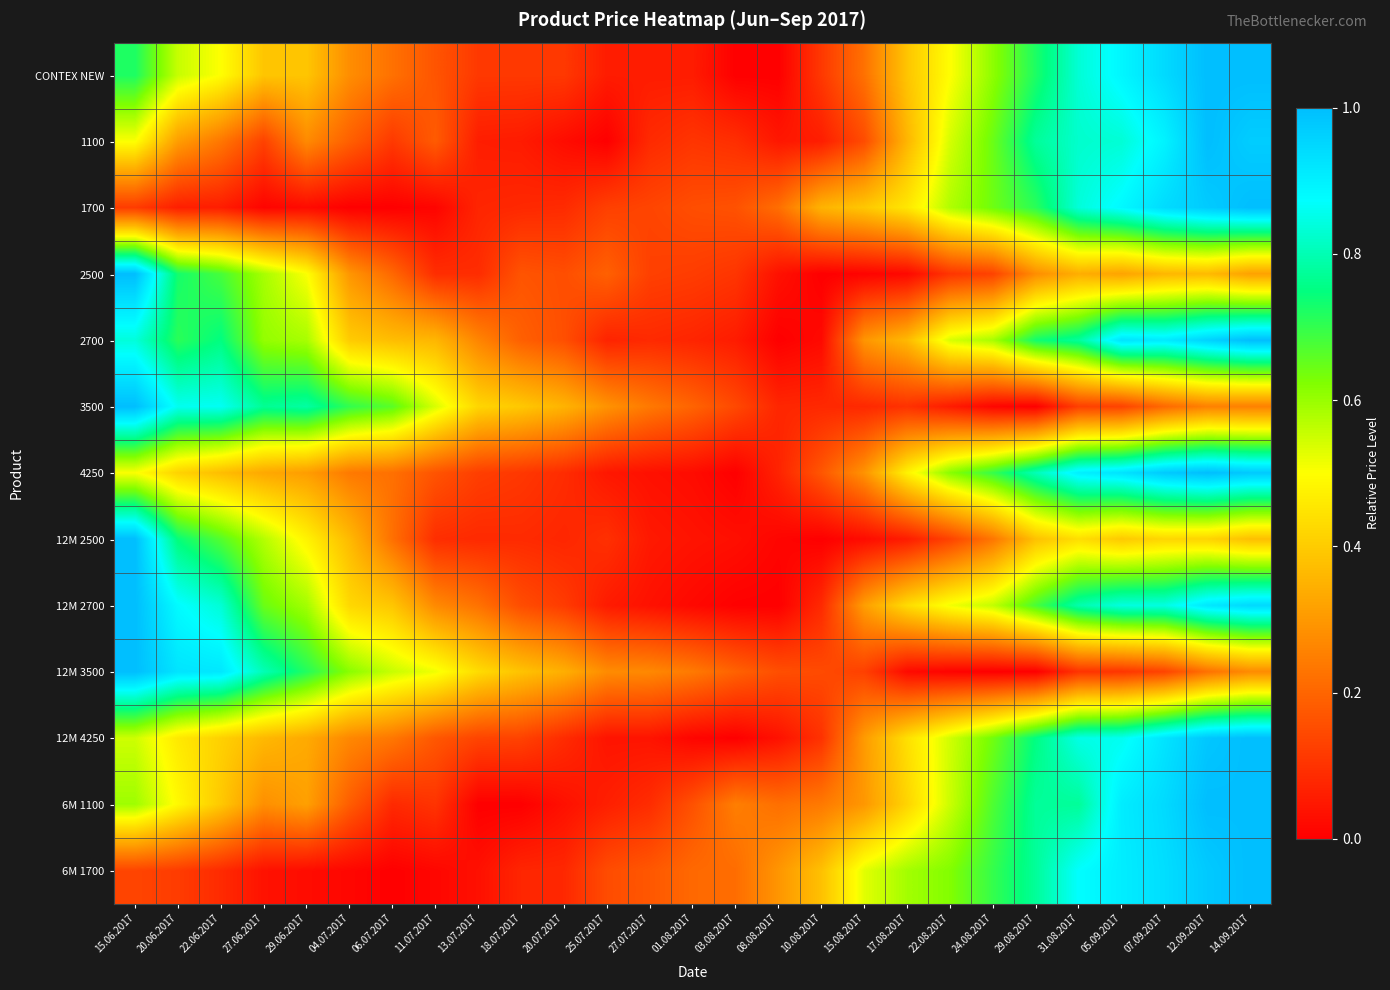

Reading right to left, what are all the values shown in this chart?

CONTEX NEW: 14.09.2017=1.0	12.09.2017=1.0	07.09.2017=0.9	05.09.2017=0.9	31.08.2017=0.8	29.08.2017=0.7	24.08.2017=0.6	22.08.2017=0.5	17.08.2017=0.4	15.08.2017=0.2	10.08.2017=0.1	08.08.2017=0.0	03.08.2017=0.0	01.08.2017=0.1	27.07.2017=0.1	25.07.2017=0.1	20.07.2017=0.1	18.07.2017=0.1	13.07.2017=0.1	11.07.2017=0.2	06.07.2017=0.2	04.07.2017=0.3	29.06.2017=0.4	27.06.2017=0.4	22.06.2017=0.5	20.06.2017=0.6	15.06.2017=0.7
1100: 14.09.2017=1.0	12.09.2017=1.0	07.09.2017=0.9	05.09.2017=0.8	31.08.2017=0.8	29.08.2017=0.8	24.08.2017=0.6	22.08.2017=0.5	17.08.2017=0.4	15.08.2017=0.1	10.08.2017=0.1	08.08.2017=0.0	03.08.2017=0.1	01.08.2017=0.1	27.07.2017=0.1	25.07.2017=0.0	20.07.2017=0.0	18.07.2017=0.1	13.07.2017=0.1	11.07.2017=0.2	06.07.2017=0.1	04.07.2017=0.2	29.06.2017=0.3	27.06.2017=0.1	22.06.2017=0.2	20.06.2017=0.3	15.06.2017=0.5
1700: 14.09.2017=1.0	12.09.2017=1.0	07.09.2017=0.9	05.09.2017=0.9	31.08.2017=0.8	29.08.2017=0.7	24.08.2017=0.6	22.08.2017=0.6	17.08.2017=0.5	15.08.2017=0.4	10.08.2017=0.4	08.08.2017=0.2	03.08.2017=0.2	01.08.2017=0.2	27.07.2017=0.1	25.07.2017=0.1	20.07.2017=0.1	18.07.2017=0.1	13.07.2017=0.1	11.07.2017=0.0	06.07.2017=0.0	04.07.2017=0.0	29.06.2017=0.0	27.06.2017=0.0	22.06.2017=0.1	20.06.2017=0.1	15.06.2017=0.1
2500: 14.09.2017=0.3	12.09.2017=0.4	07.09.2017=0.4	05.09.2017=0.3	31.08.2017=0.3	29.08.2017=0.3	24.08.2017=0.1	22.08.2017=0.1	17.08.2017=0.0	15.08.2017=0.0	10.08.2017=0.0	08.08.2017=0.0	03.08.2017=0.1	01.08.2017=0.1	27.07.2017=0.1	25.07.2017=0.2	20.07.2017=0.2	18.07.2017=0.2	13.07.2017=0.1	11.07.2017=0.1	06.07.2017=0.2	04.07.2017=0.3	29.06.2017=0.5	27.06.2017=0.6	22.06.2017=0.7	20.06.2017=0.7	15.06.2017=1.0
2700: 14.09.2017=1.0	12.09.2017=1.0	07.09.2017=0.9	05.09.2017=0.9	31.08.2017=0.8	29.08.2017=0.7	24.08.2017=0.6	22.08.2017=0.5	17.08.2017=0.4	15.08.2017=0.3	10.08.2017=0.0	08.08.2017=0.0	03.08.2017=0.1	01.08.2017=0.1	27.07.2017=0.1	25.07.2017=0.1	20.07.2017=0.2	18.07.2017=0.2	13.07.2017=0.3	11.07.2017=0.4	06.07.2017=0.4	04.07.2017=0.4	29.06.2017=0.6	27.06.2017=0.6	22.06.2017=0.8	20.06.2017=0.7	15.06.2017=0.8
3500: 14.09.2017=0.3	12.09.2017=0.3	07.09.2017=0.2	05.09.2017=0.1	31.08.2017=0.1	29.08.2017=0.0	24.08.2017=0.0	22.08.2017=0.1	17.08.2017=0.1	15.08.2017=0.1	10.08.2017=0.1	08.08.2017=0.1	03.08.2017=0.1	01.08.2017=0.2	27.07.2017=0.2	25.07.2017=0.3	20.07.2017=0.4	18.07.2017=0.4	13.07.2017=0.4	11.07.2017=0.5	06.07.2017=0.7	04.07.2017=0.7	29.06.2017=0.8	27.06.2017=0.8	22.06.2017=0.9	20.06.2017=0.9	15.06.2017=1.0
4250: 14.09.2017=1.0	12.09.2017=1.0	07.09.2017=1.0	05.09.2017=0.9	31.08.2017=0.9	29.08.2017=0.8	24.08.2017=0.7	22.08.2017=0.6	17.08.2017=0.5	15.08.2017=0.3	10.08.2017=0.2	08.08.2017=0.1	03.08.2017=0.0	01.08.2017=0.0	27.07.2017=0.0	25.07.2017=0.0	20.07.2017=0.1	18.07.2017=0.1	13.07.2017=0.1	11.07.2017=0.2	06.07.2017=0.2	04.07.2017=0.2	29.06.2017=0.3	27.06.2017=0.3	22.06.2017=0.4	20.06.2017=0.4	15.06.2017=0.5
12M 2500: 14.09.2017=0.4	12.09.2017=0.4	07.09.2017=0.4	05.09.2017=0.4	31.08.2017=0.4	29.08.2017=0.4	24.08.2017=0.2	22.08.2017=0.1	17.08.2017=0.1	15.08.2017=0.0	10.08.2017=0.0	08.08.2017=0.0	03.08.2017=0.0	01.08.2017=0.0	27.07.2017=0.0	25.07.2017=0.1	20.07.2017=0.1	18.07.2017=0.1	13.07.2017=0.1	11.07.2017=0.1	06.07.2017=0.2	04.07.2017=0.4	29.06.2017=0.5	27.06.2017=0.6	22.06.2017=0.7	20.06.2017=0.7	15.06.2017=1.0
12M 2700: 14.09.2017=0.9	12.09.2017=0.9	07.09.2017=0.8	05.09.2017=0.8	31.08.2017=0.8	29.08.2017=0.7	24.08.2017=0.6	22.08.2017=0.5	17.08.2017=0.4	15.08.2017=0.3	10.08.2017=0.1	08.08.2017=0.0	03.08.2017=0.0	01.08.2017=0.0	27.07.2017=0.0	25.07.2017=0.1	20.07.2017=0.1	18.07.2017=0.2	13.07.2017=0.2	11.07.2017=0.3	06.07.2017=0.4	04.07.2017=0.4	29.06.2017=0.6	27.06.2017=0.6	22.06.2017=0.8	20.06.2017=0.9	15.06.2017=1.0
12M 3500: 14.09.2017=0.3	12.09.2017=0.2	07.09.2017=0.1	05.09.2017=0.1	31.08.2017=0.1	29.08.2017=0.0	24.08.2017=0.0	22.08.2017=0.0	17.08.2017=0.0	15.08.2017=0.1	10.08.2017=0.1	08.08.2017=0.2	03.08.2017=0.2	01.08.2017=0.2	27.07.2017=0.3	25.07.2017=0.3	20.07.2017=0.3	18.07.2017=0.4	13.07.2017=0.4	11.07.2017=0.5	06.07.2017=0.6	04.07.2017=0.6	29.06.2017=0.7	27.06.2017=0.8	22.06.2017=0.9	20.06.2017=0.9	15.06.2017=1.0
12M 4250: 14.09.2017=1.0	12.09.2017=1.0	07.09.2017=0.9	05.09.2017=0.9	31.08.2017=0.8	29.08.2017=0.8	24.08.2017=0.6	22.08.2017=0.5	17.08.2017=0.4	15.08.2017=0.3	10.08.2017=0.1	08.08.2017=0.0	03.08.2017=0.0	01.08.2017=0.0	27.07.2017=0.0	25.07.2017=0.0	20.07.2017=0.1	18.07.2017=0.1	13.07.2017=0.1	11.07.2017=0.2	06.07.2017=0.2	04.07.2017=0.3	29.06.2017=0.3	27.06.2017=0.4	22.06.2017=0.4	20.06.2017=0.5	15.06.2017=0.5
6M 1100: 14.09.2017=1.0	12.09.2017=1.0	07.09.2017=0.9	05.09.2017=0.9	31.08.2017=0.8	29.08.2017=0.8	24.08.2017=0.7	22.08.2017=0.6	17.08.2017=0.4	15.08.2017=0.3	10.08.2017=0.2	08.08.2017=0.2	03.08.2017=0.2	01.08.2017=0.2	27.07.2017=0.1	25.07.2017=0.1	20.07.2017=0.0	18.07.2017=0.0	13.07.2017=0.0	11.07.2017=0.1	06.07.2017=0.1	04.07.2017=0.2	29.06.2017=0.3	27.06.2017=0.3	22.06.2017=0.4	20.06.2017=0.5	15.06.2017=0.6
6M 1700: 14.09.2017=1.0	12.09.2017=1.0	07.09.2017=0.9	05.09.2017=0.9	31.08.2017=0.9	29.08.2017=0.8	24.08.2017=0.7	22.08.2017=0.6	17.08.2017=0.6	15.08.2017=0.5	10.08.2017=0.4	08.08.2017=0.3	03.08.2017=0.2	01.08.2017=0.2	27.07.2017=0.2	25.07.2017=0.1	20.07.2017=0.1	18.07.2017=0.1	13.07.2017=0.0	11.07.2017=0.0	06.07.2017=0.0	04.07.2017=0.0	29.06.2017=0.0	27.06.2017=0.0	22.06.2017=0.1	20.06.2017=0.1	15.06.2017=0.1